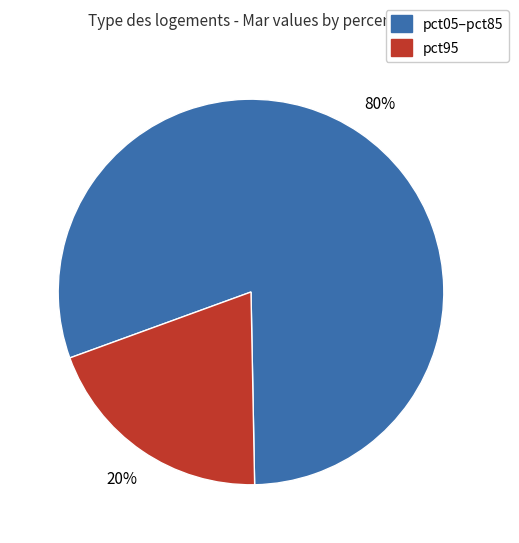

Is there a majority slice in this chart?

Yes